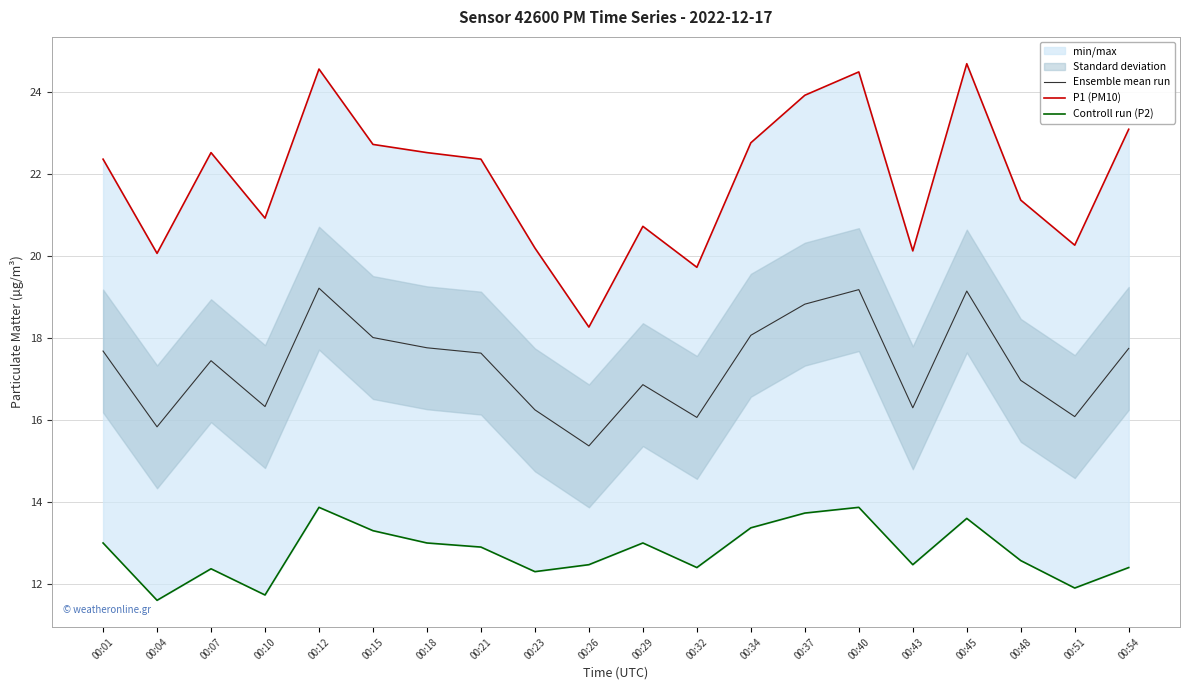

At which category does Controll run (P2) reach its first local valley?

00:04